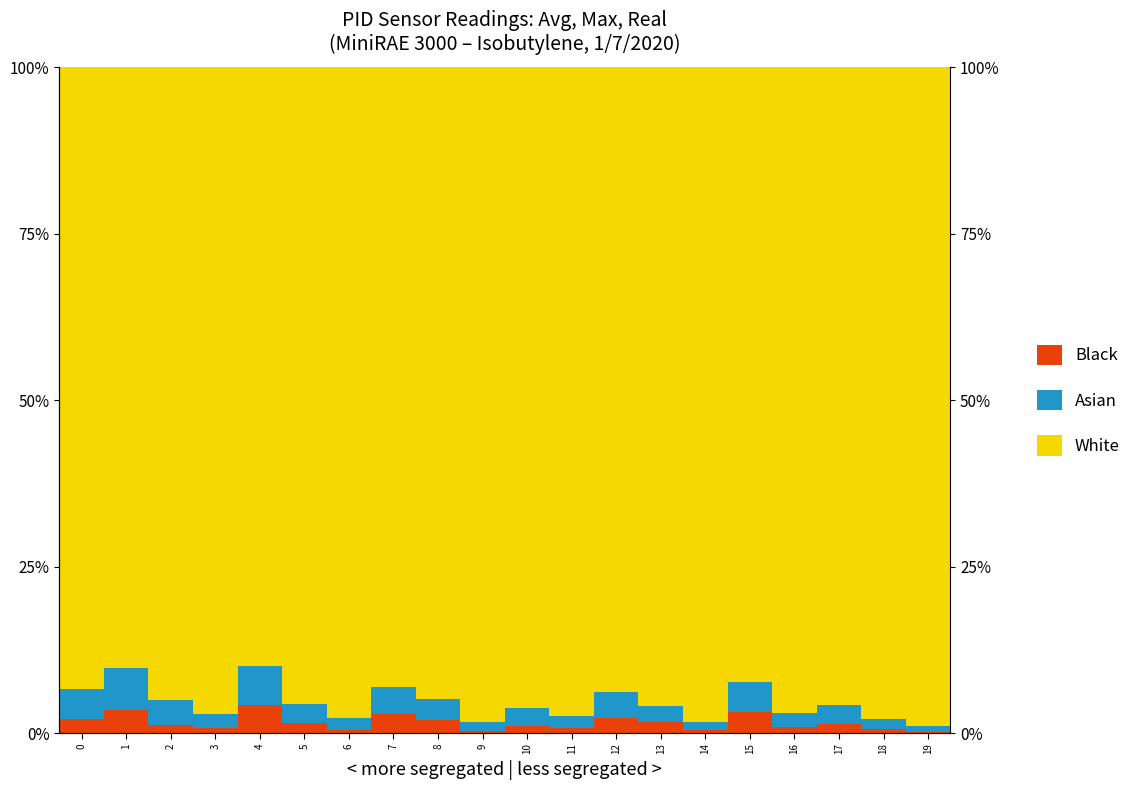

Which series has the largest total across all categories?

White